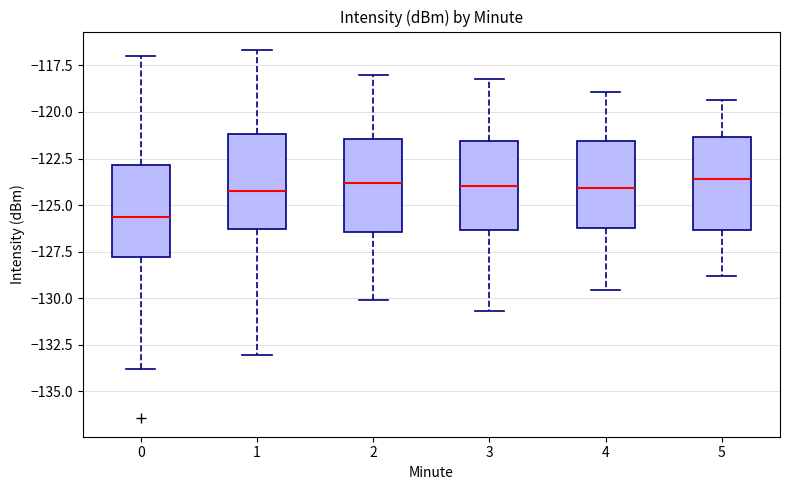

Reading left to right, read every box against the y-axis: the position of its median line, the range the box covers, and the ends of its whiskers. The values are not printed on the chart, so give them approximately, as read against the axis.

0: median -125.5, box -128.0 to -123.0, whiskers -134.0 to -117.0
1: median -124.0, box -126.5 to -121.0, whiskers -133.0 to -116.5
2: median -124.0, box -126.5 to -121.5, whiskers -130.0 to -118.0
3: median -124.0, box -126.5 to -121.5, whiskers -130.5 to -118.0
4: median -124.0, box -126.0 to -121.5, whiskers -129.5 to -119.0
5: median -123.5, box -126.5 to -121.5, whiskers -129.0 to -119.5